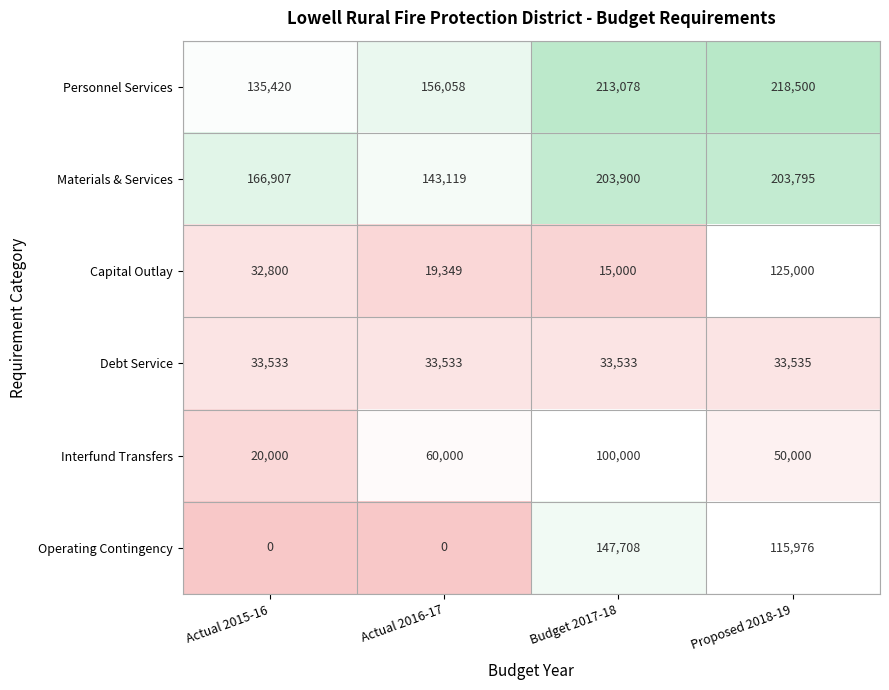

Reading left to right, extract all data points from this chart.

Personnel Services: 135420	156058	213078	218500
Materials & Services: 166907	143119	203900	203795
Capital Outlay: 32800	19349	15000	125000
Debt Service: 33533	33533	33533	33535
Interfund Transfers: 20000	60000	100000	50000
Operating Contingency: 0	0	147708	115976